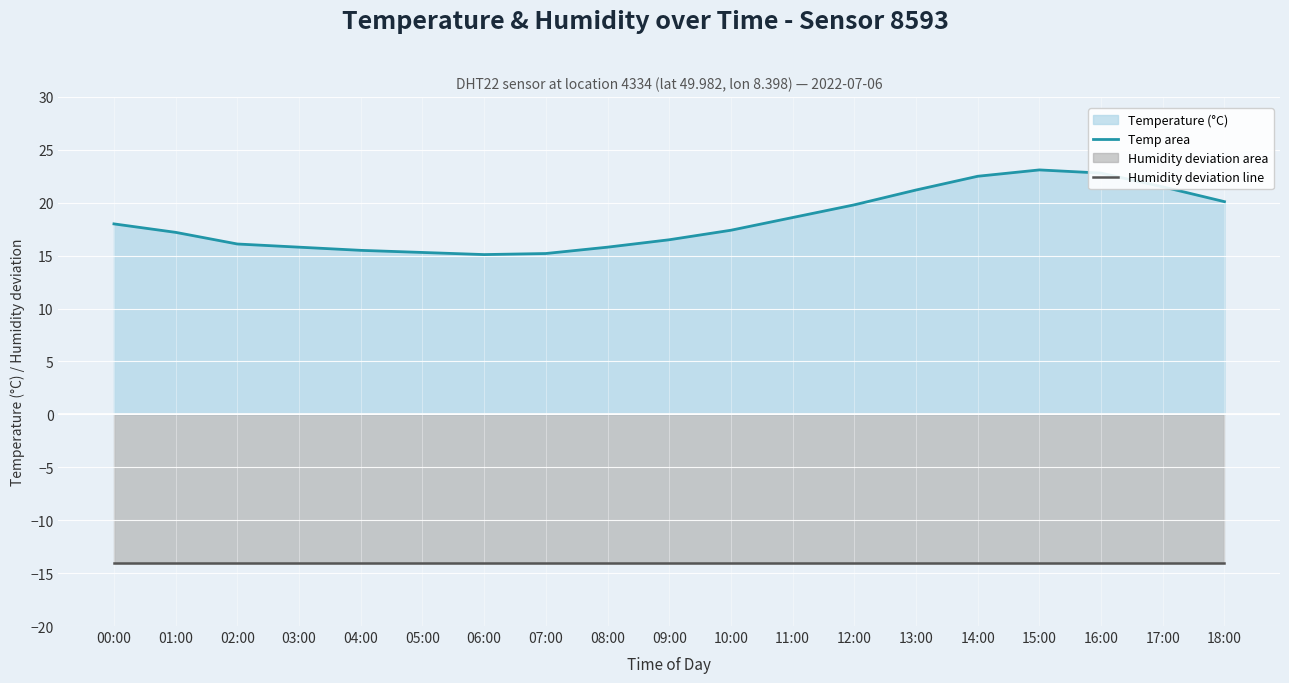

What is the minimum value shown in the chart?

-14.0